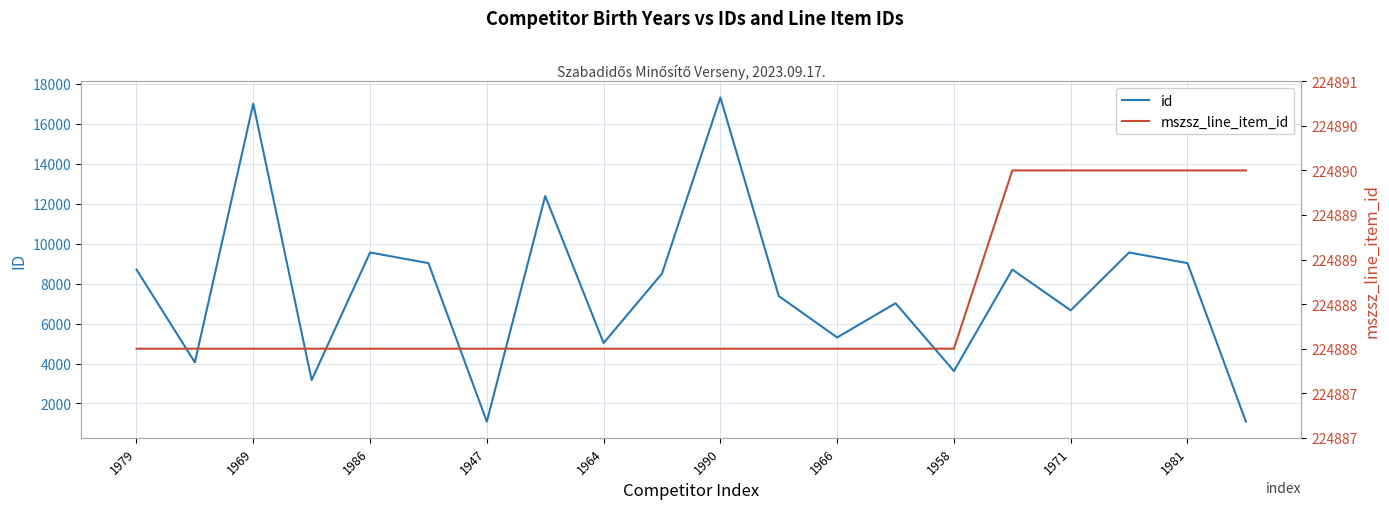

Is the value of id at 13 greater than the value of mszsz_line_item_id at 1986?

No